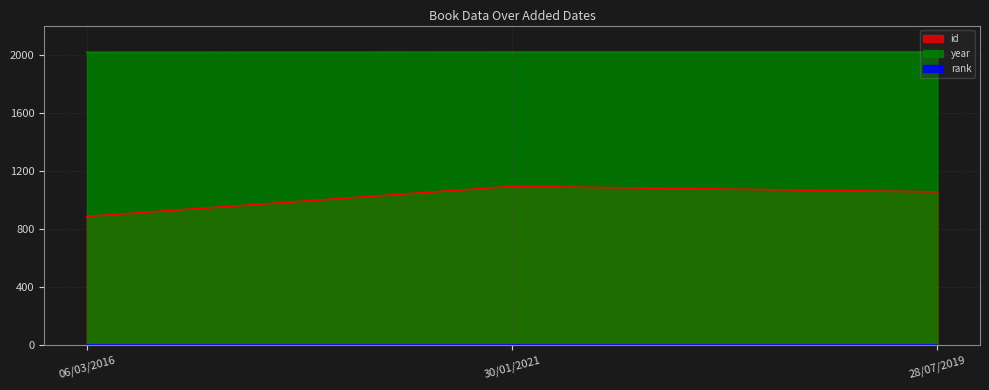

What is the average value of the year series?

2016